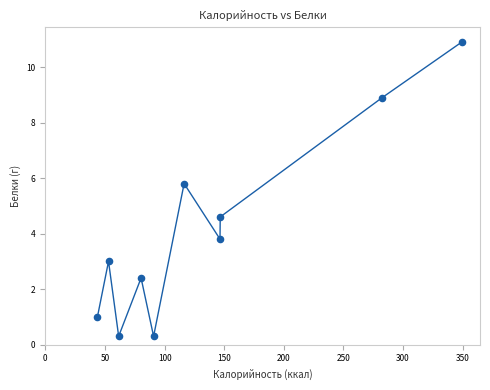

What is the average X value?

137.1